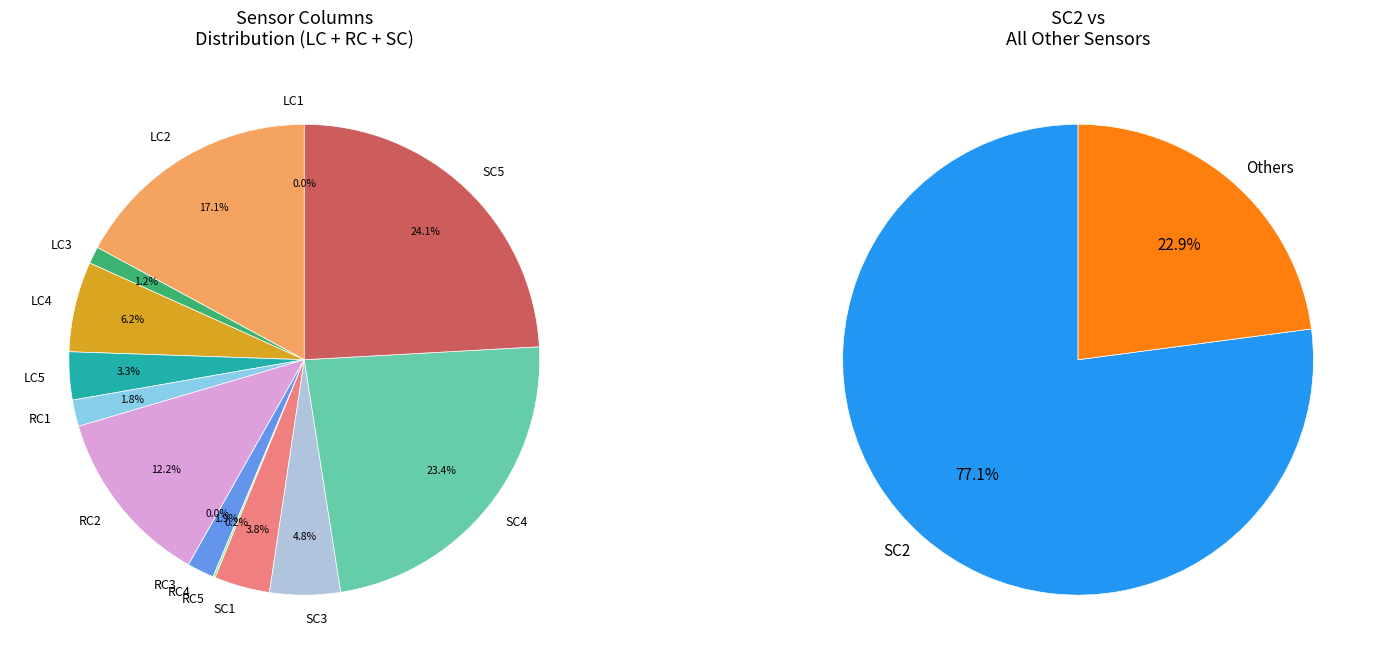

What percentage is NOT represented by RC5?

99.8%